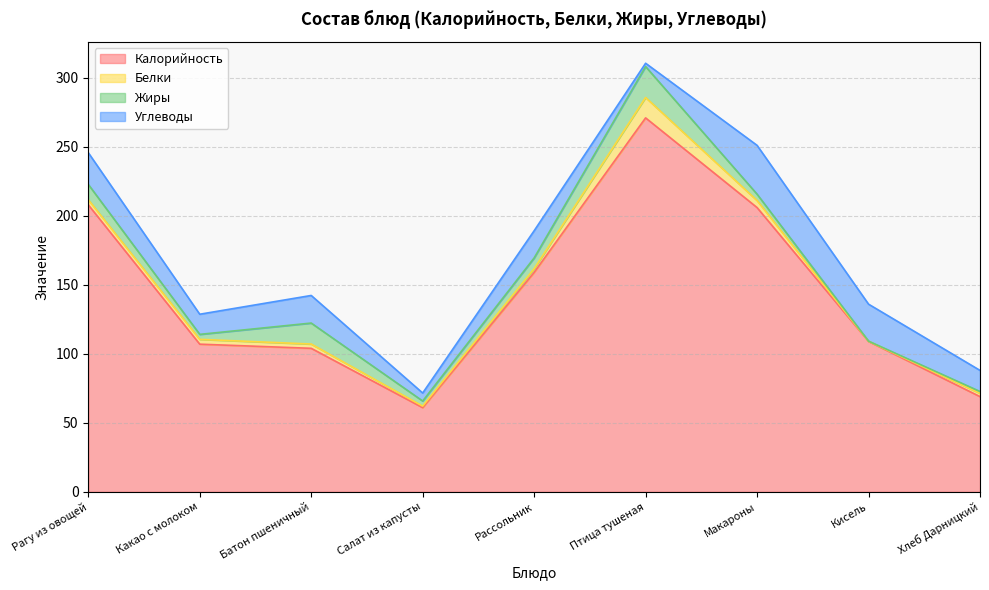

Reading left to right, what are all the values shown in this chart?

Калорийность: 208.0	107.0	104.0	61.0	159.0	271.0	206.0	109.0	69.0
Белки: 3.7	3.5	3.1	1.1	2.7	14.8	5.1	0.1	2.4
Жиры: 11.1	3.6	15.2	3.7	7.8	22.4	4.6	0.1	1.3
Углеводы: 23.0	14.6	20.0	5.8	19.7	2.4	35.4	26.8	15.3